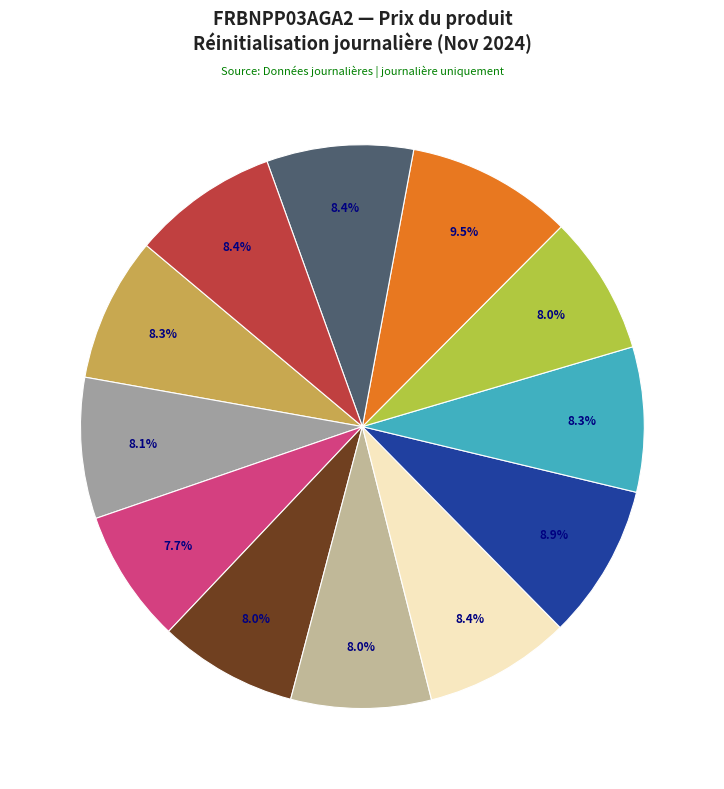

How many segments does this pie chart have?

12